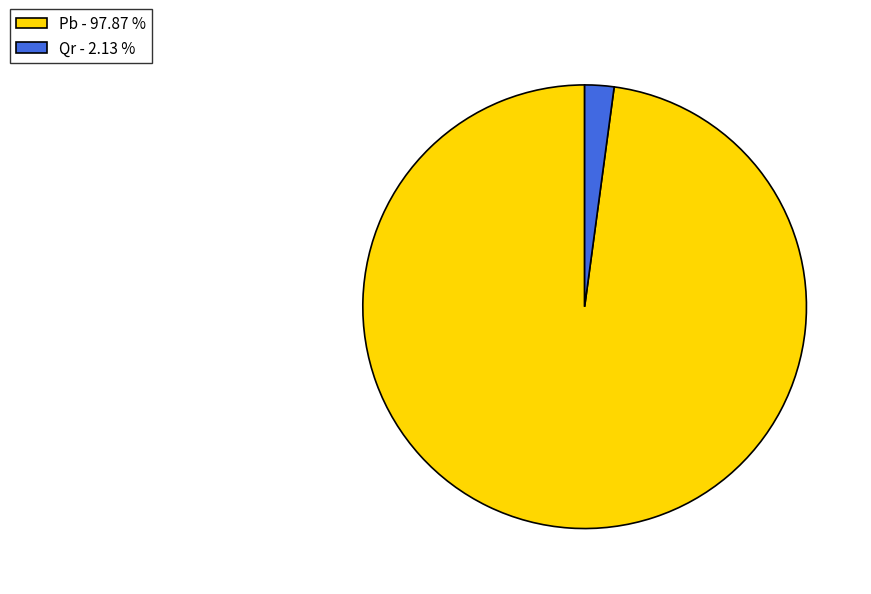

Do Pb - 97.87 % and Qr - 2.13 % together represent more than half of the pie?

Yes